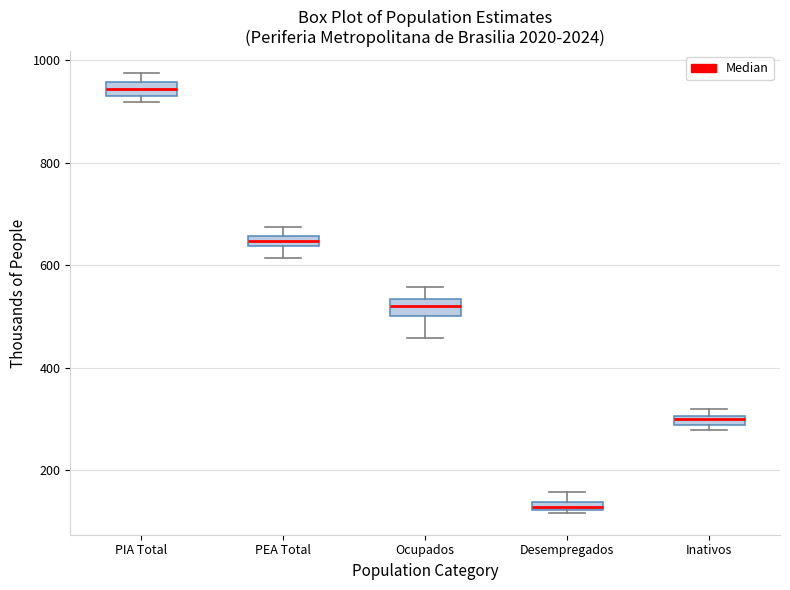

Where is the lower edge of the box for PEA Total on the y-axis? The values are not printed on the chart, so give them approximately, as read against the axis.

640